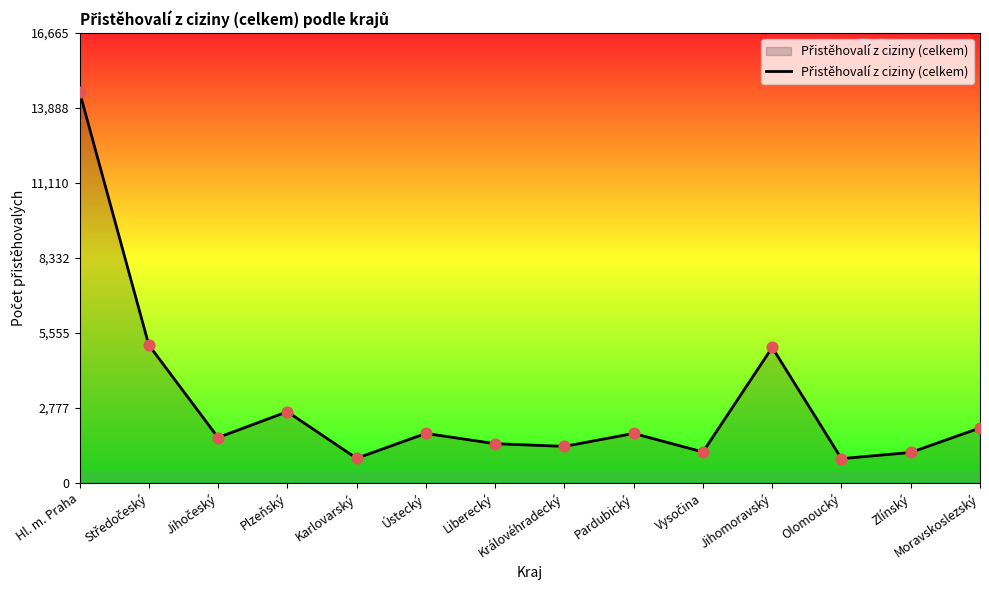

Between Plzeňský and Zlínský, which is larger?

Plzeňský